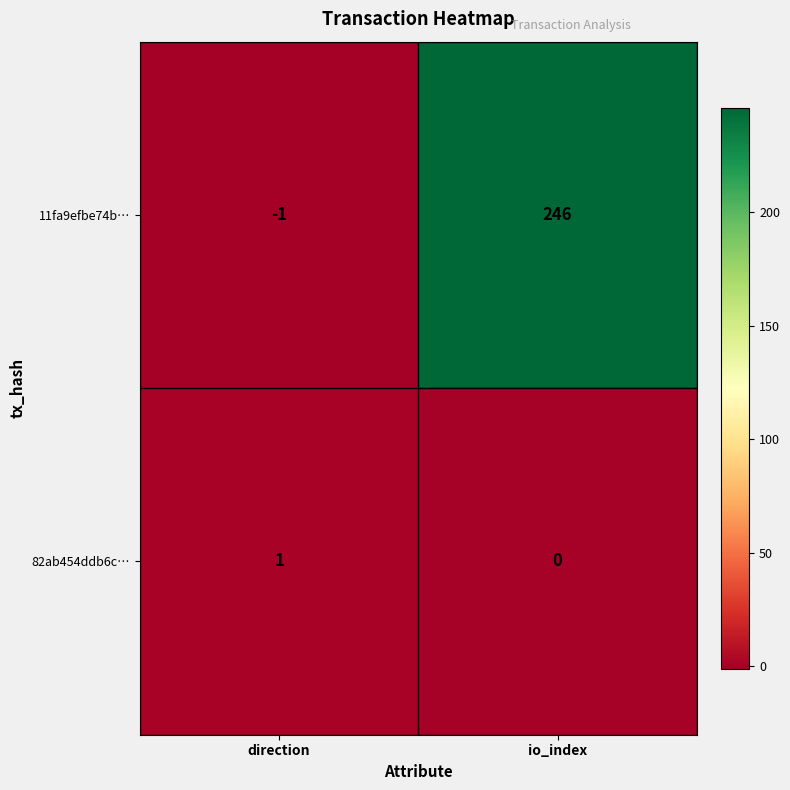

Which label corresponds to the largest value in the chart?

io_index